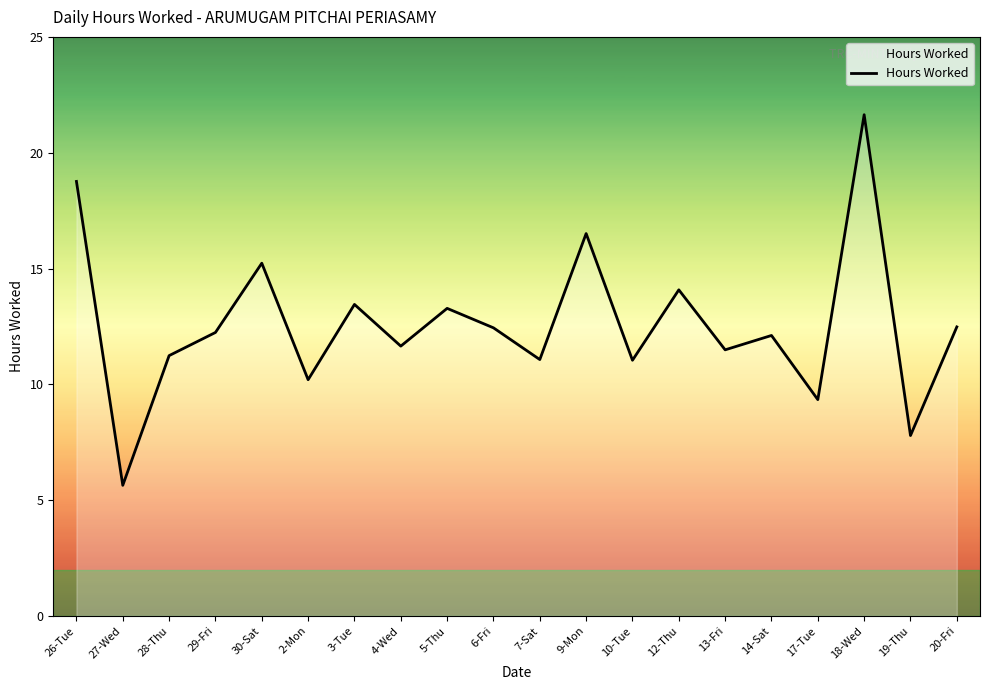

What is the difference between the maximum and minimum values?

16.0